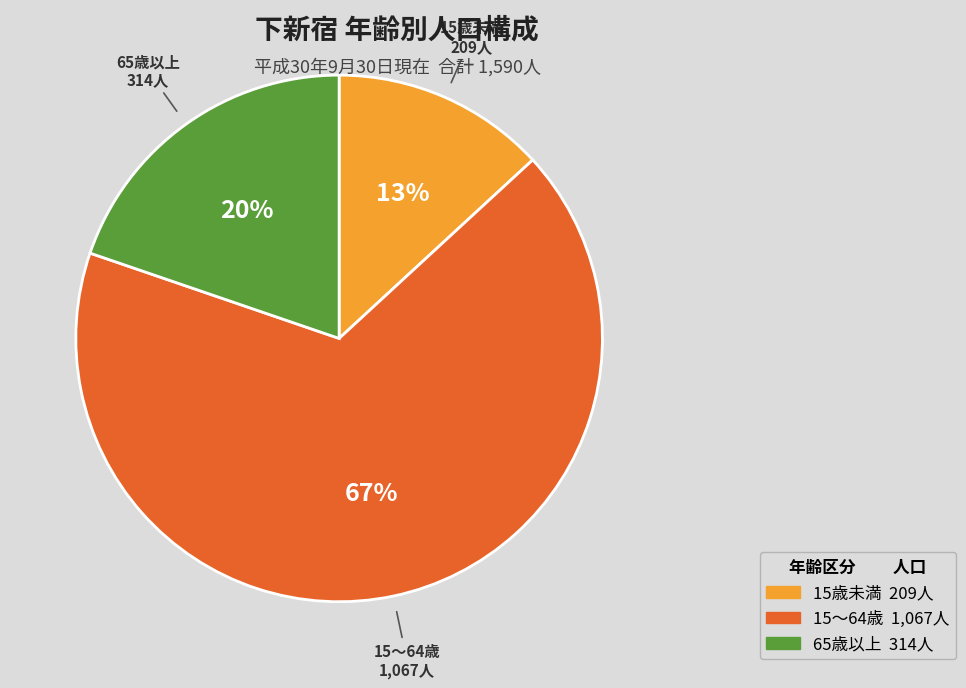

To the nearest percent, what is the difference between the 15歳未満 and 65歳以上 slice percentages?

7%